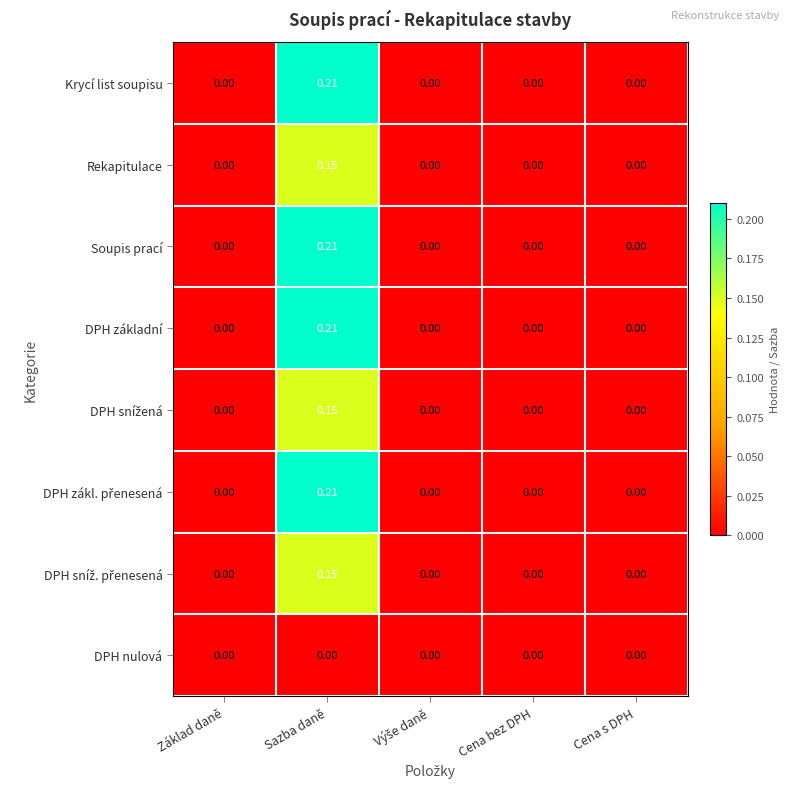

Which label corresponds to the largest value in the chart?

Sazba daně